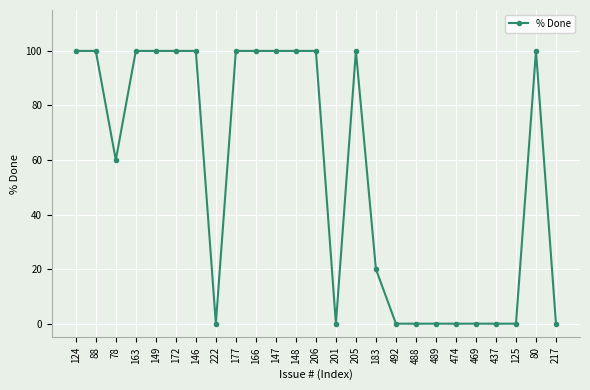

What is the maximum value shown in the chart?

100